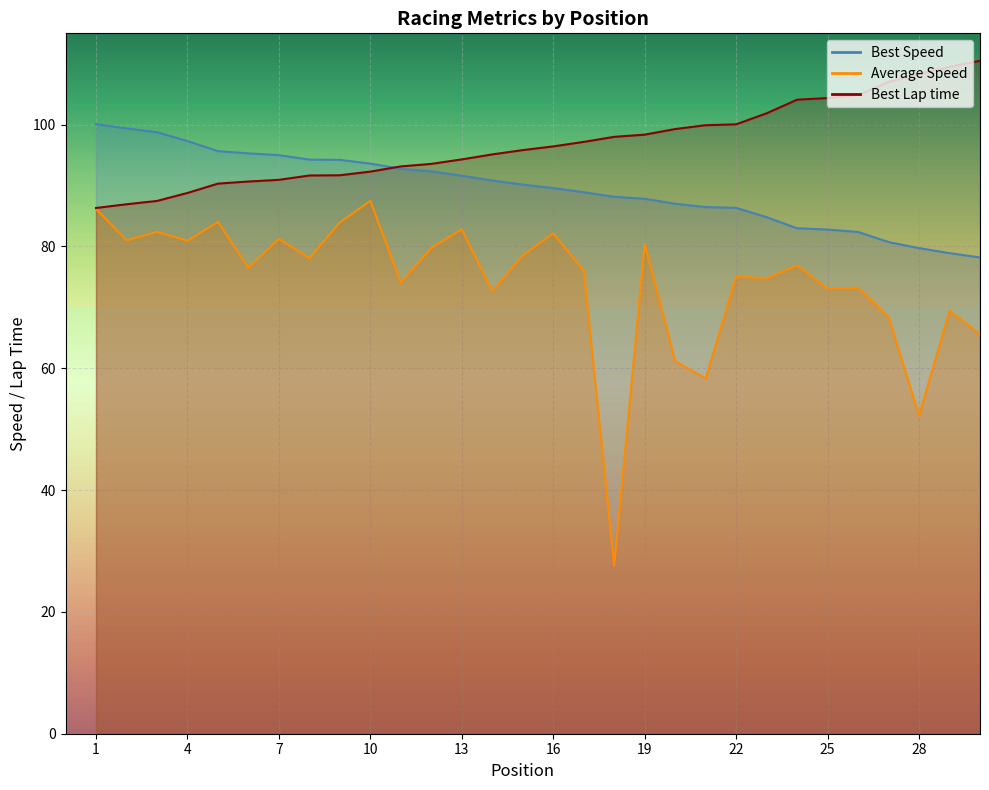

Which series changed the most between 11 and 15?

Average Speed